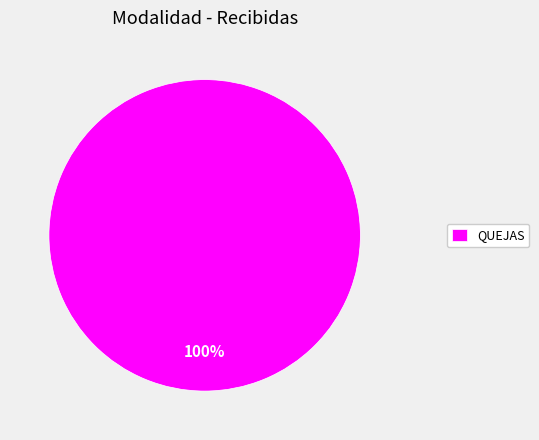

How many slices are in this pie chart?

1